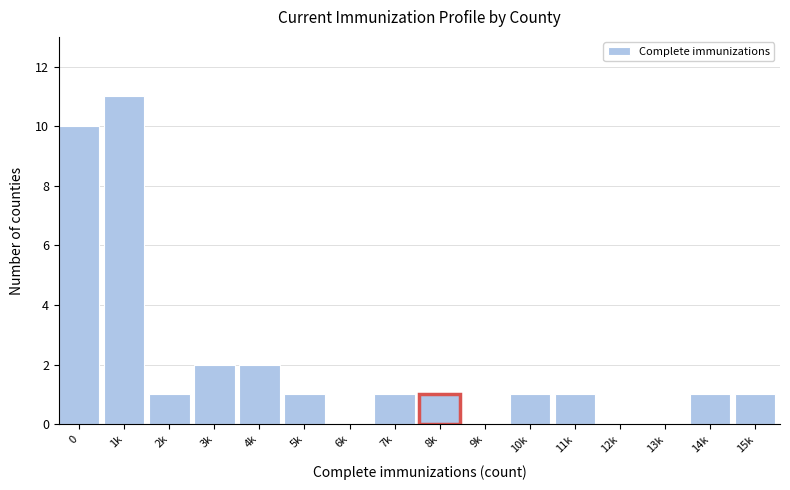

Reading left to right, transcribe all the data shown in this chart.

0=10	1k=11	2k=1	3k=2	4k=2	5k=1	6k=0	7k=1	8k=1	9k=0	10k=1	11k=1	12k=0	13k=0	14k=1	15k=1